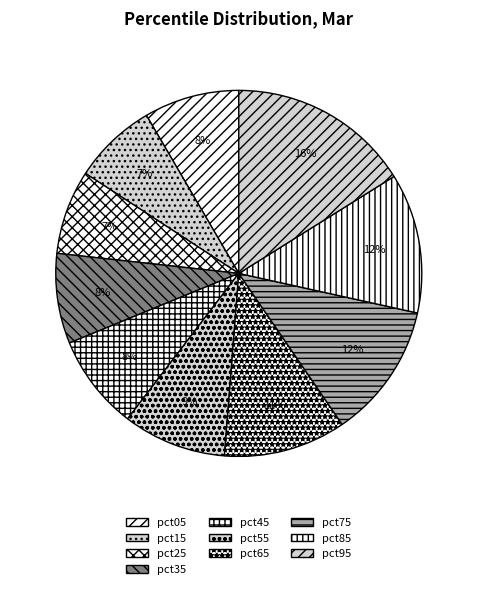

How many slices are in this pie chart?

10